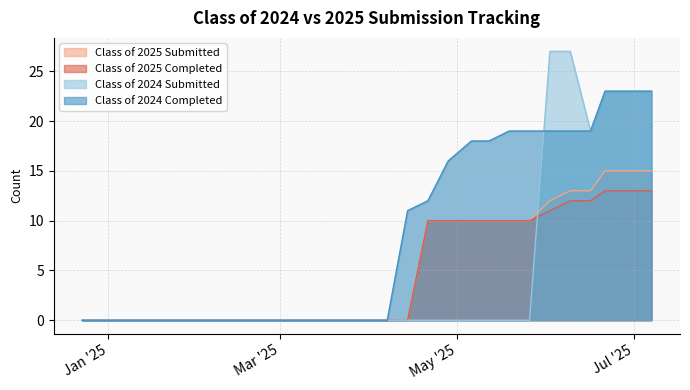

Which series changed the most between 02/03/2025 and 05/12/2025?

Class of 2024 Completed